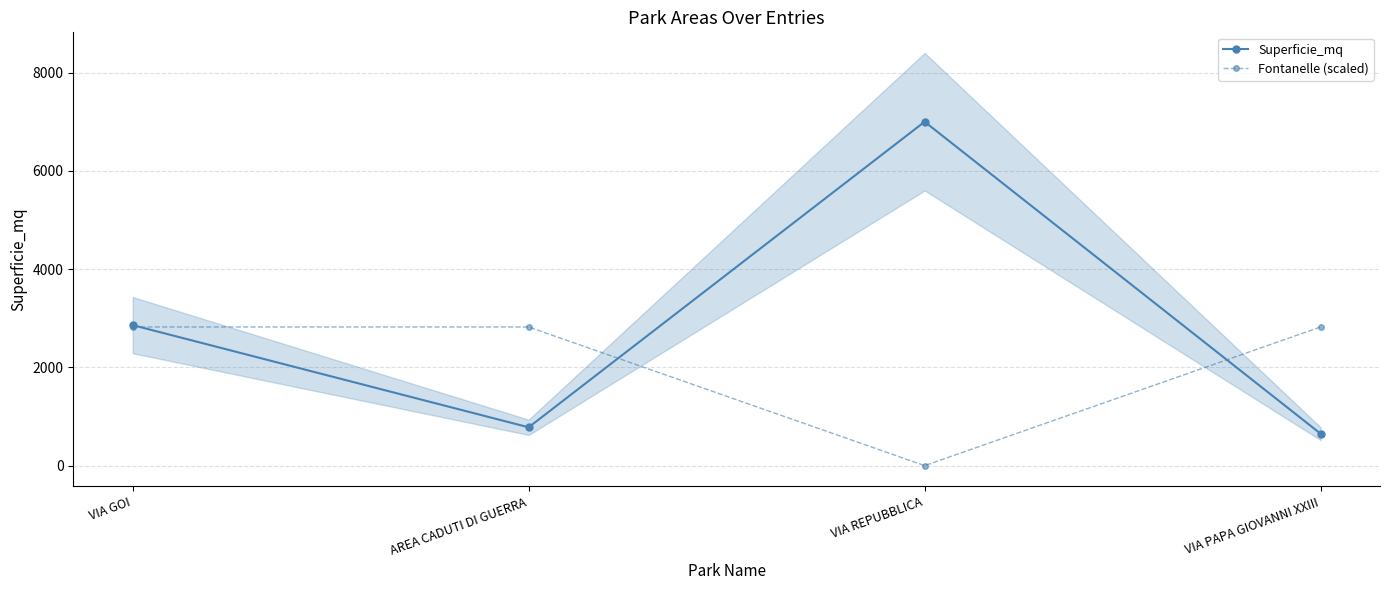

What is the difference between the maximum and minimum values in the Superficie_mq series?

6350.0